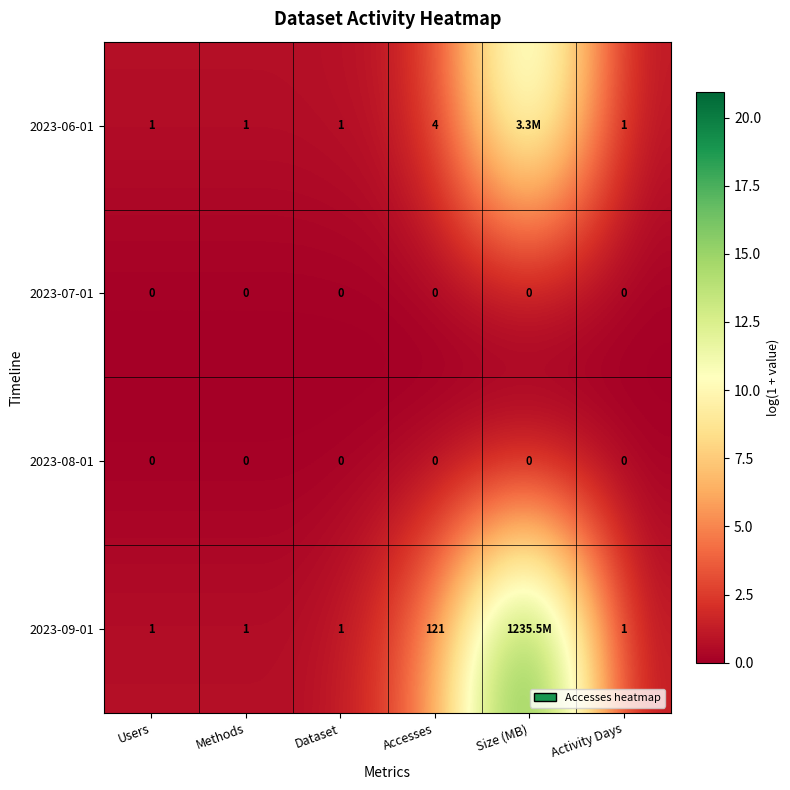

Which series has the largest total across all categories?

2023-09-01